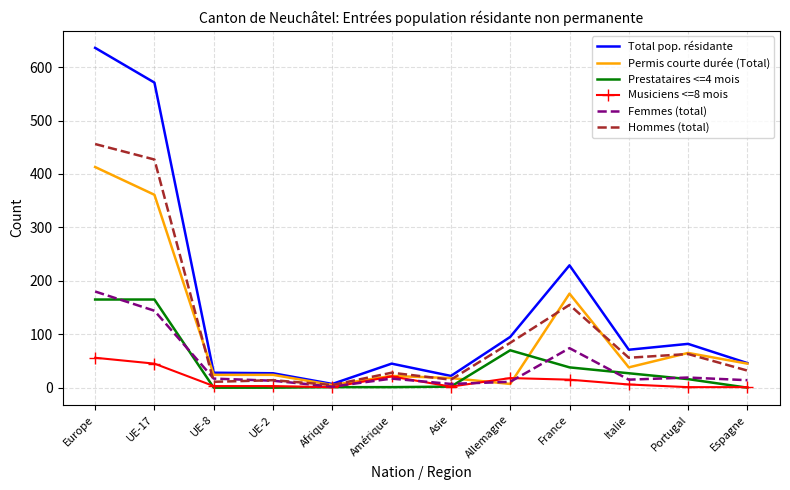

True or false: Hommes (total) has a value of 179 at UE-17.

False